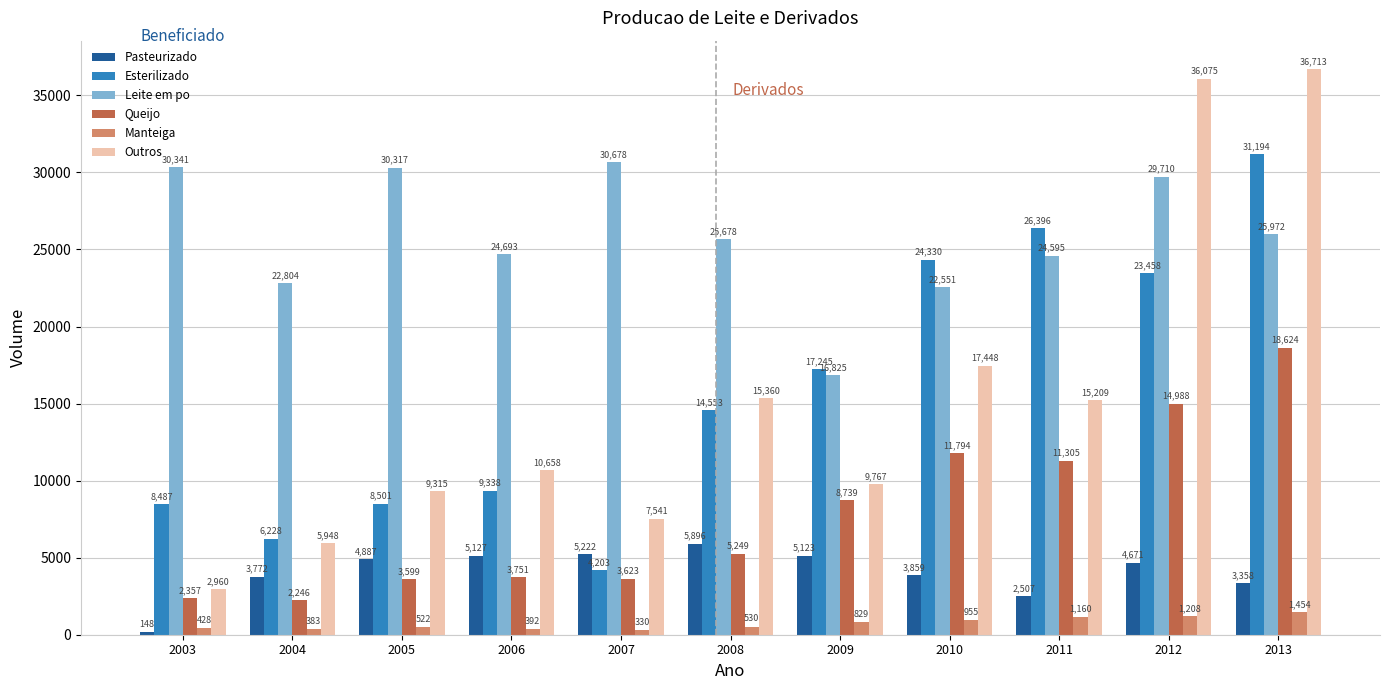

How many bars are there in total?

66